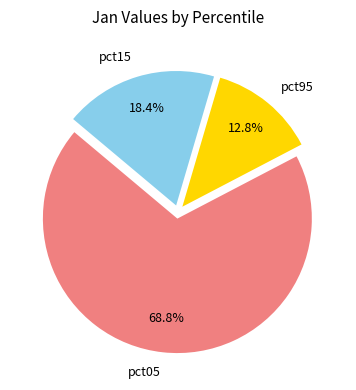

Is it true that pct15 is 4% of the pie?

False